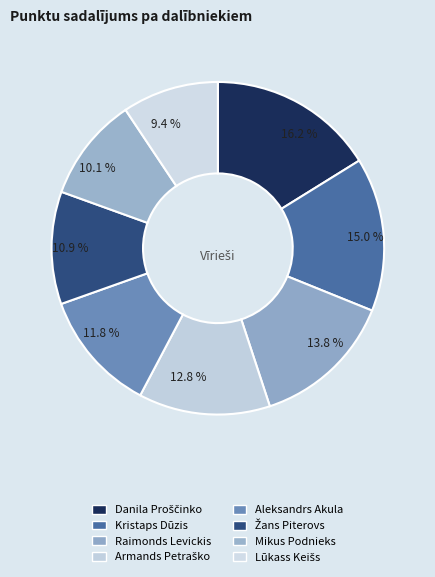

Which slice is the largest?

Danila Proščinko